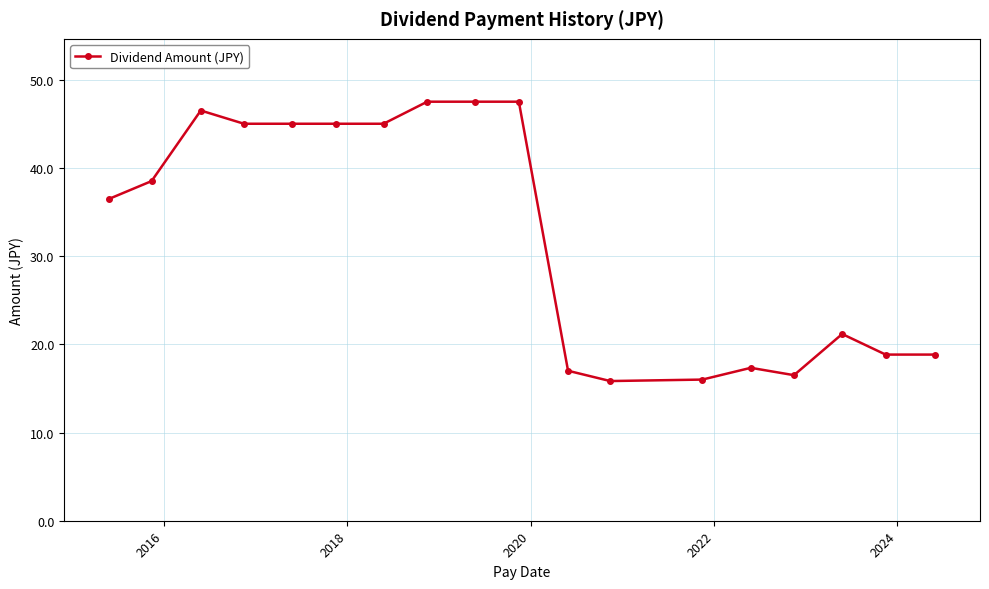

True or false: the data has more than 1 interior local peaks.

True